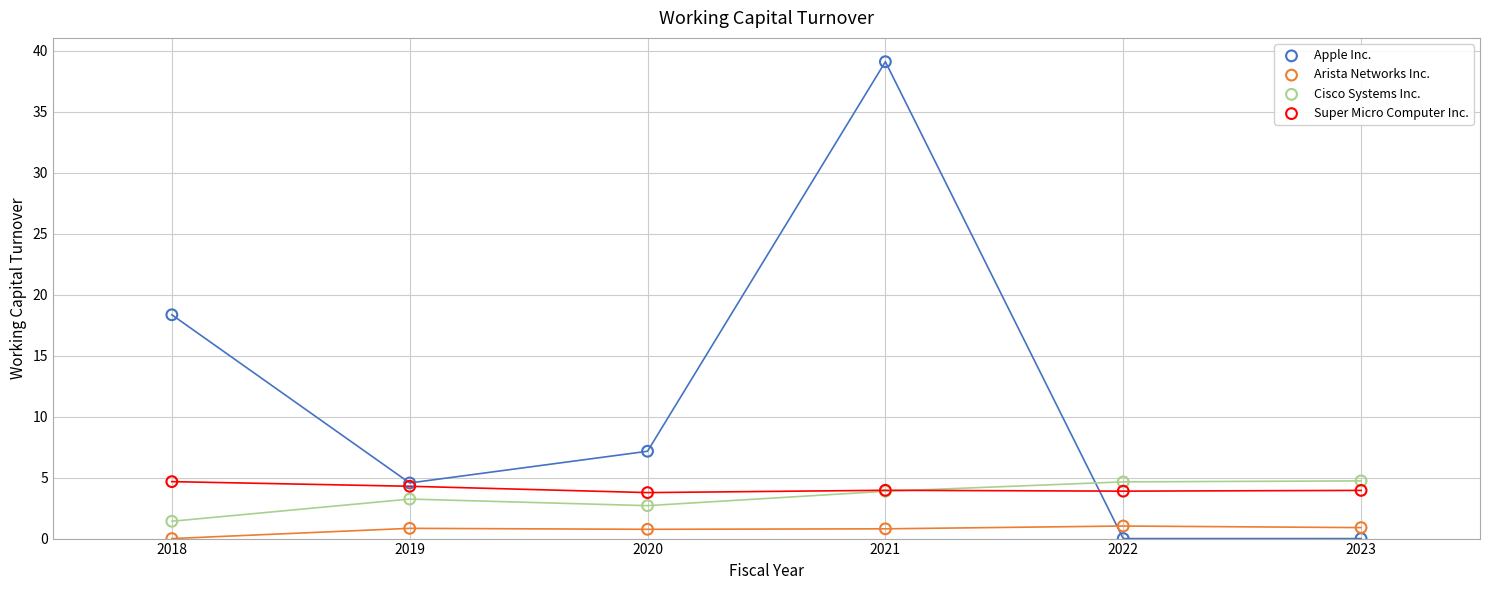

Which series reaches the maximum Y coordinate?

Apple Inc.